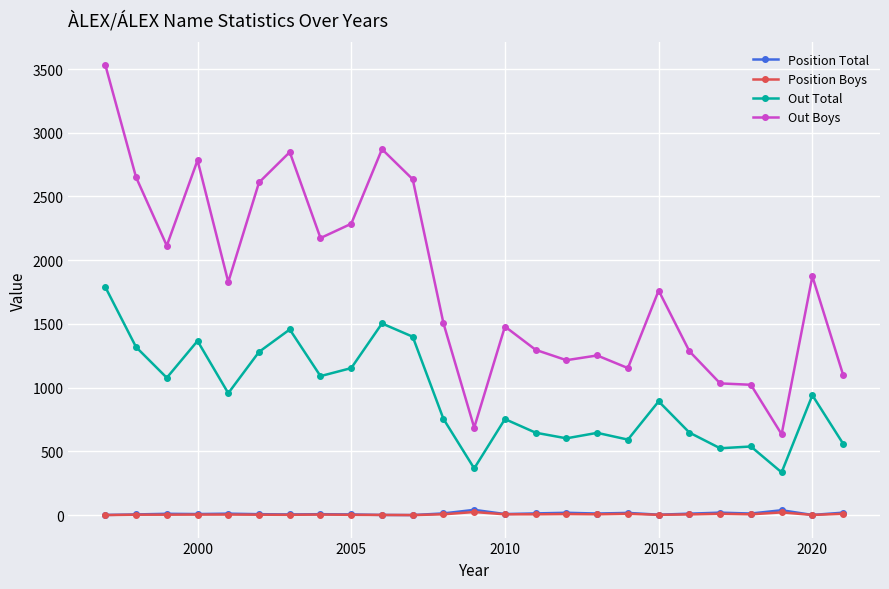

How many values in the Out Total series are below 893?

12